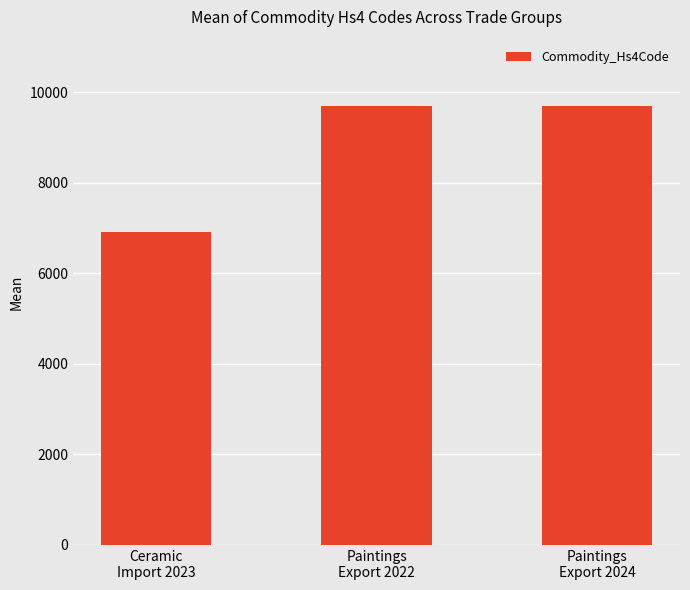

What position from the left is Ceramic
Import 2023?

1